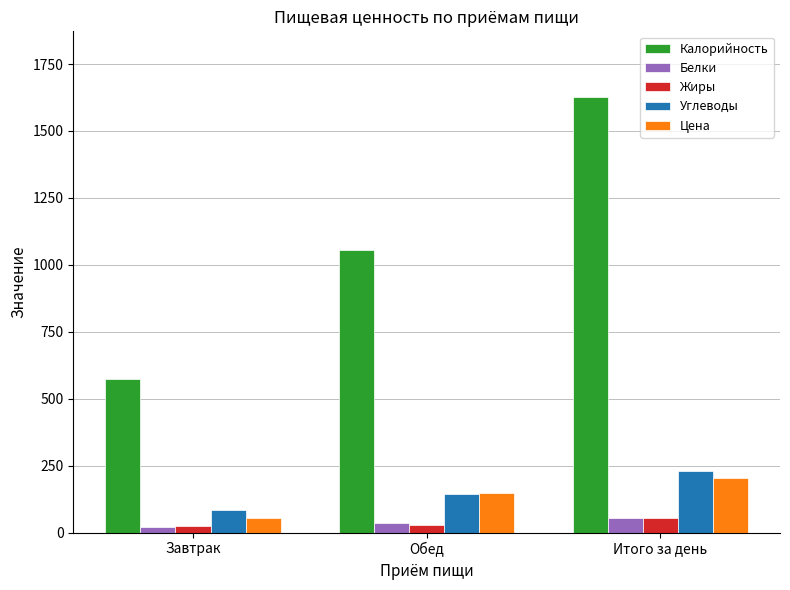

Is it true that Жиры equals 55.0 at Итого за день?

True